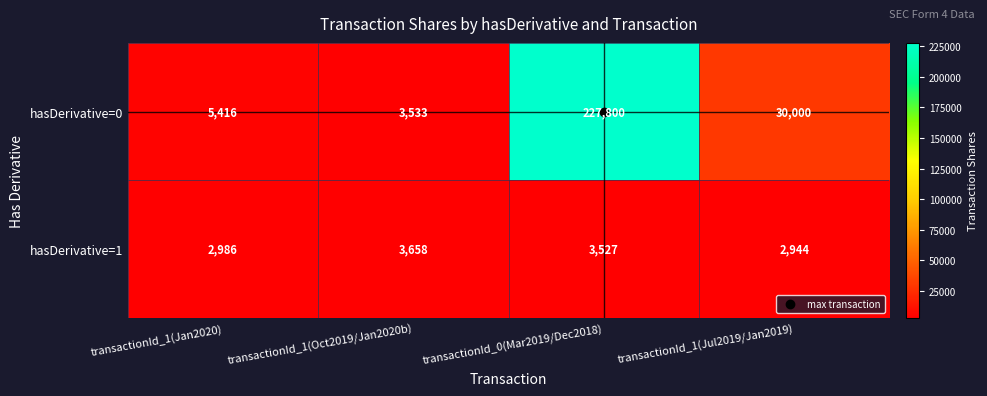

Which label corresponds to the smallest value in the chart?

transactionId_1(Jul2019/Jan2019)